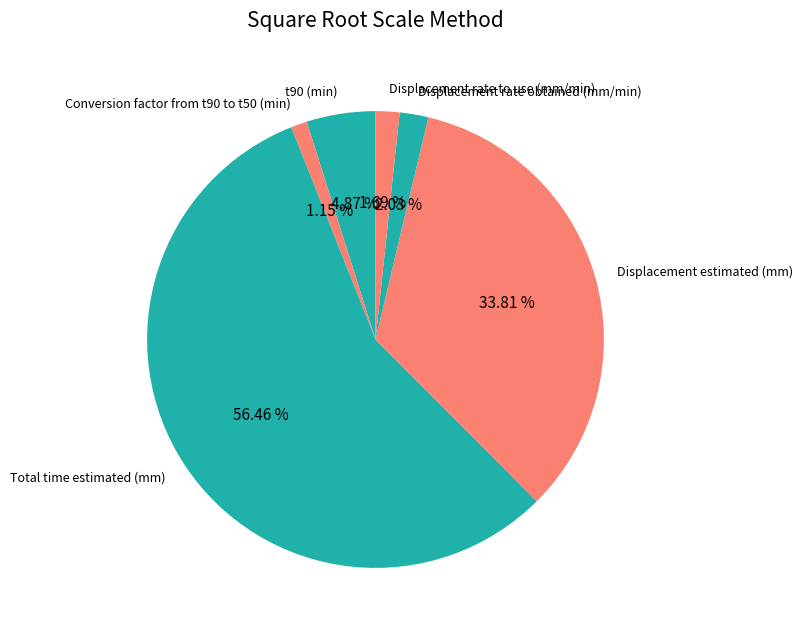

To the nearest percent, what is the average slice percentage?

17%